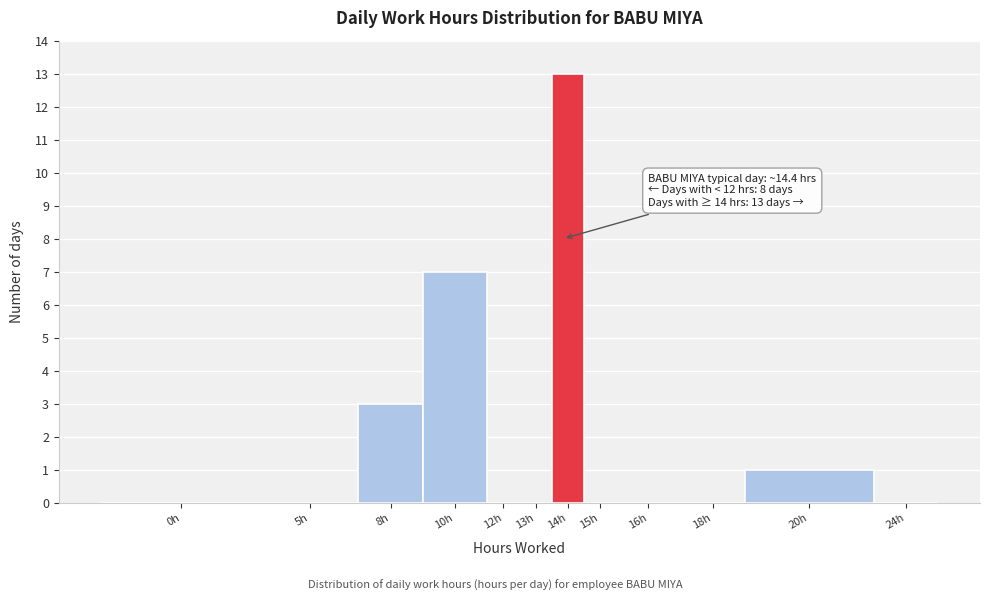

Reading left to right, what are all the values shown in this chart?

0h=0	5h=0	8h=3	10h=7	12h=0	13h=0	14h=13	15h=0	16h=0	18h=0	20h=1	24h=0